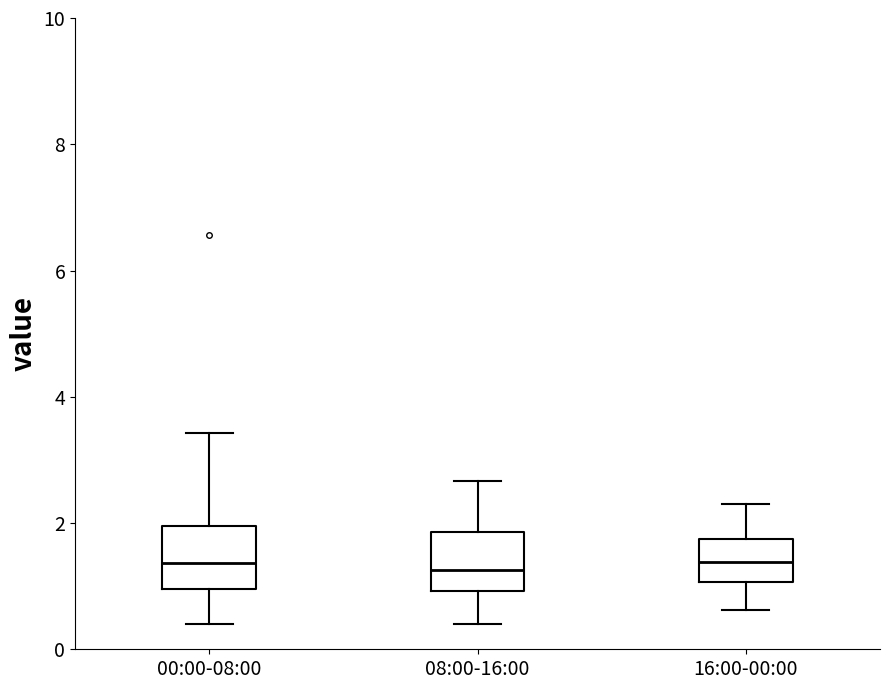

Reading left to right, read every box against the y-axis: the position of its median line, the range the box covers, and the ends of its whiskers. The values are not printed on the chart, so give them approximately, as read against the axis.

00:00-08:00: median 1.4, box 1.0 to 2.0, whiskers 0.4 to 3.4
08:00-16:00: median 1.2, box 1.0 to 1.8, whiskers 0.4 to 2.6
16:00-00:00: median 1.4, box 1.0 to 1.8, whiskers 0.6 to 2.4